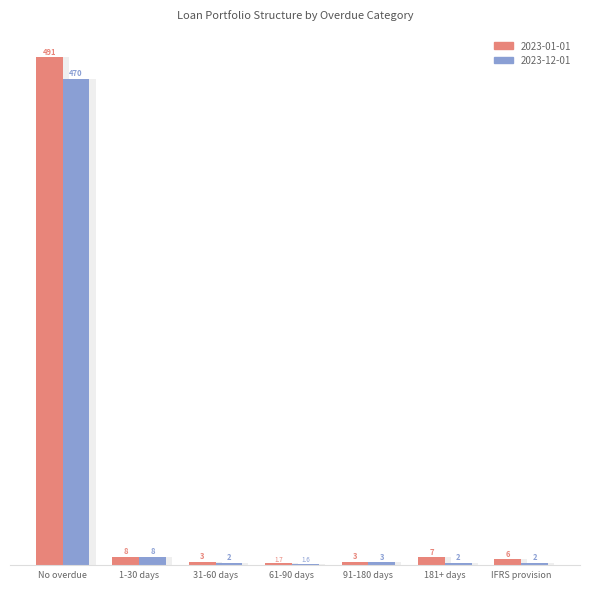

What are all the series names shown in the legend?

2023-01-01, 2023-12-01